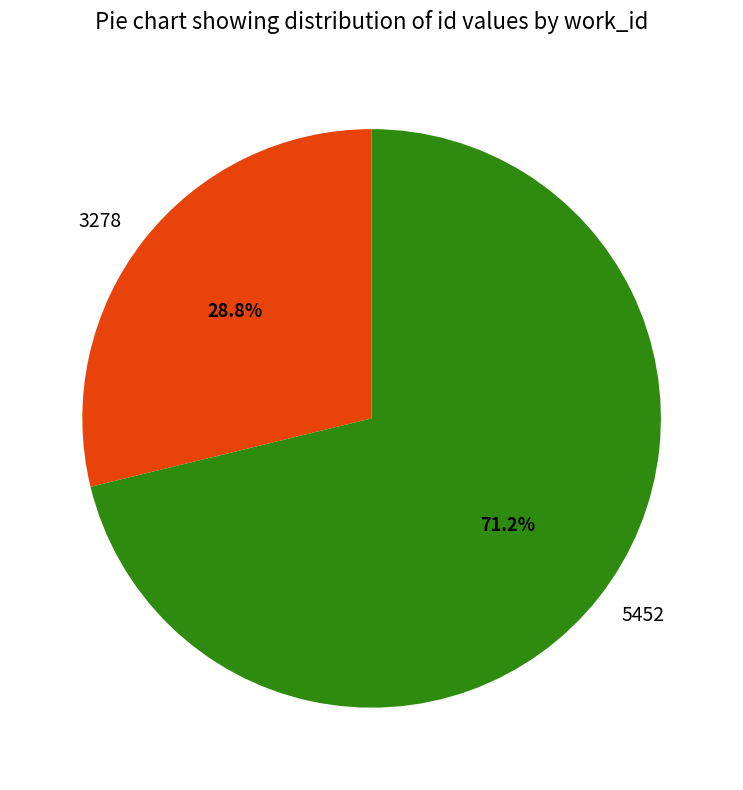

Approximately how many times larger is the value at 5452 compared to 3278?

2.5